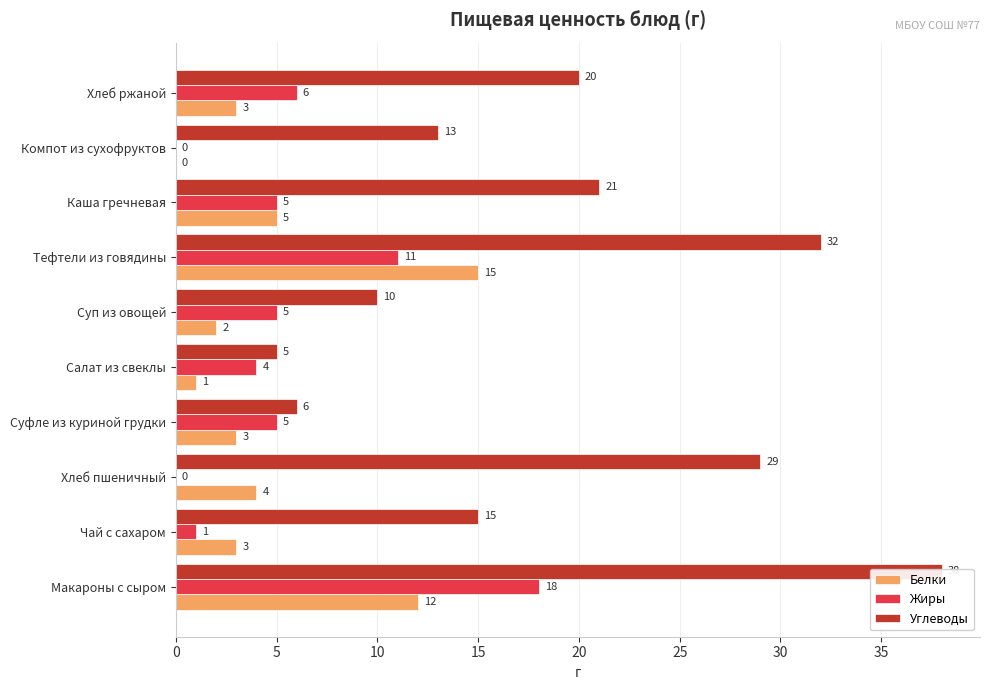

What is the difference between the highest and lowest values at Макароны с сыром?

26